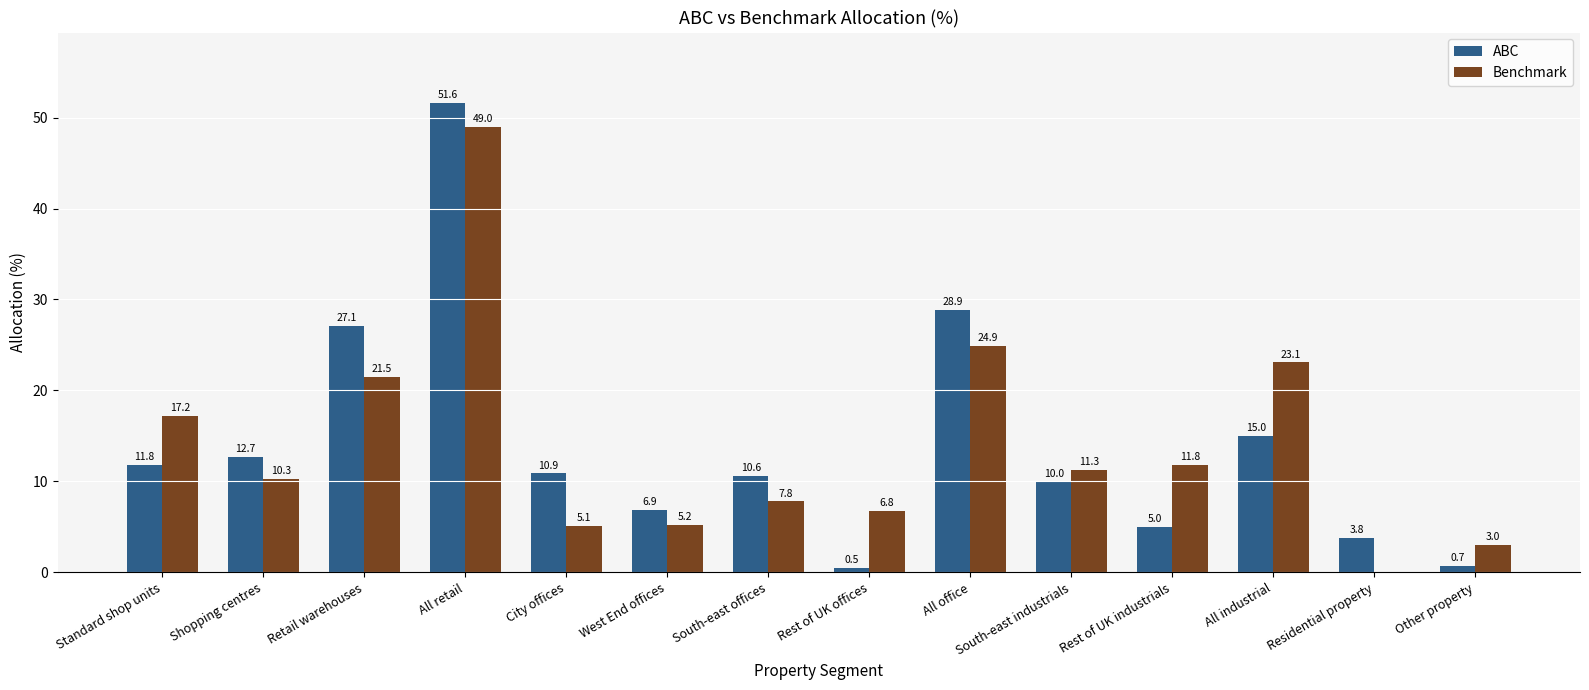

What is the sum of all Benchmark values?

197.0